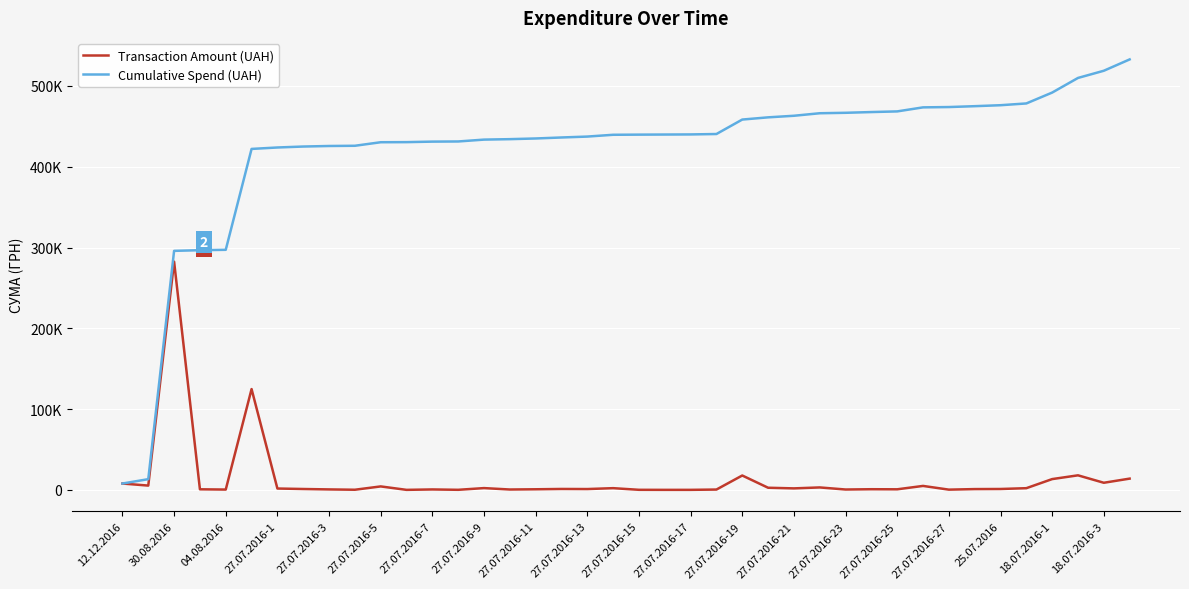

What are all the series names shown in the legend?

Transaction Amount (UAH), Cumulative Spend (UAH)